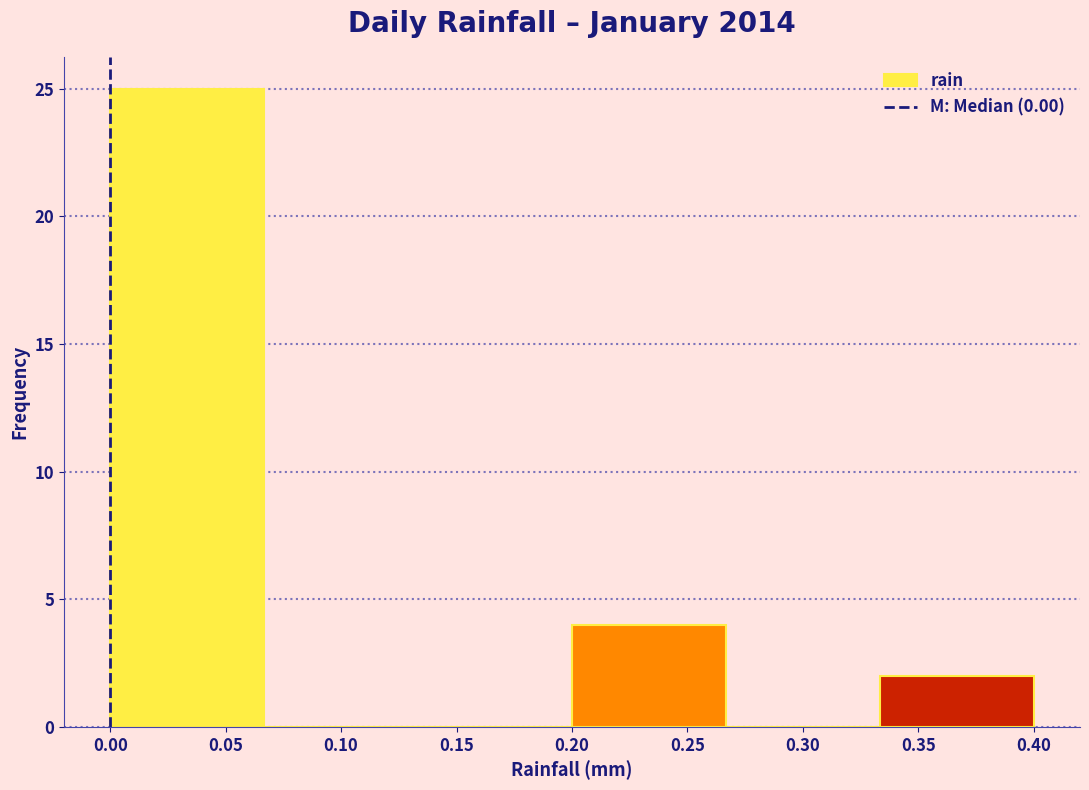

What is the height of the bar covering 0.000 to 0.065 on the x-axis? Neither the bar edges nor the heights are printed on the chart, so give them approximately, as read against the axes.

25